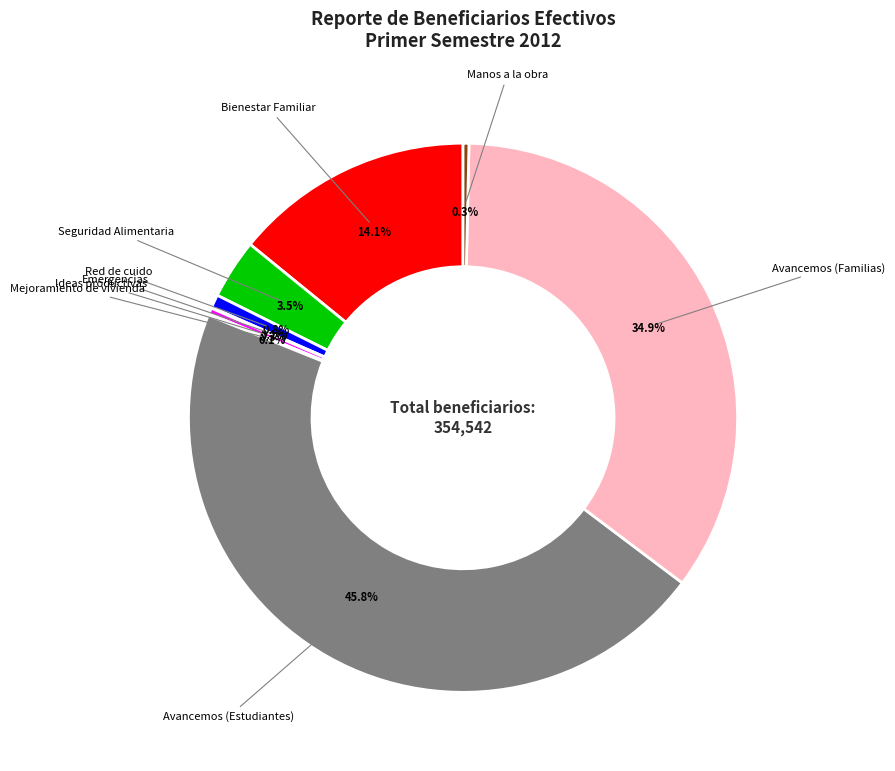

Does any single category account for the majority?

No